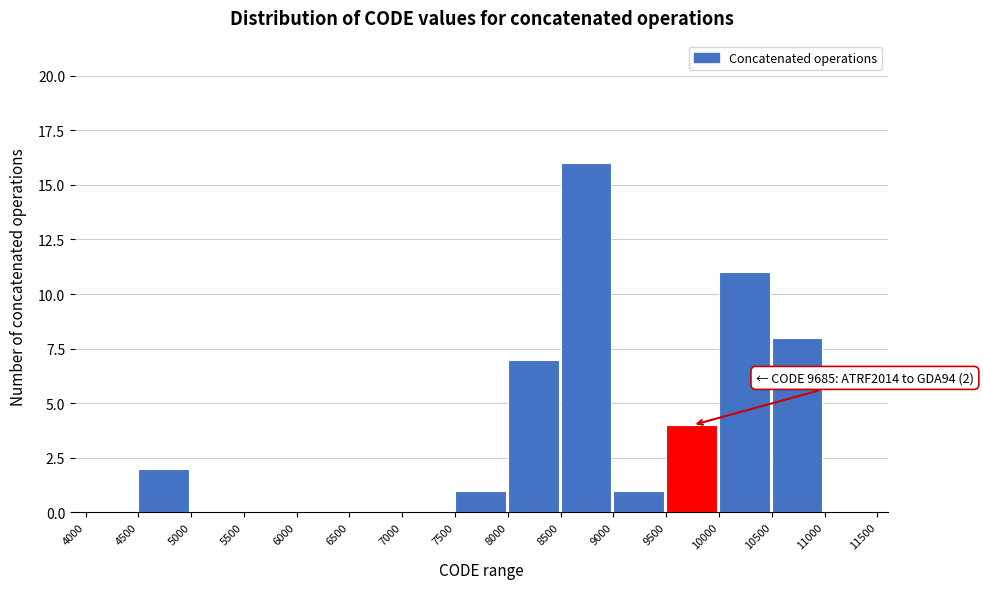

Over which range of the x-axis is the bar tallest?

8500 to 9000